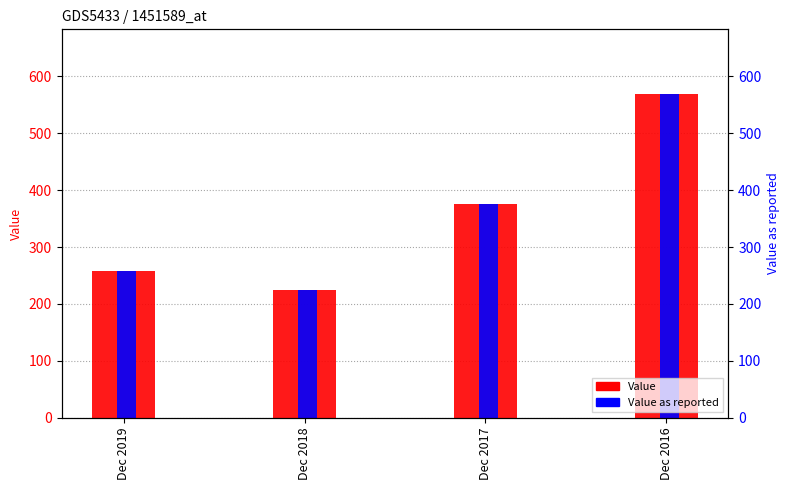

Are the bars horizontal?

No